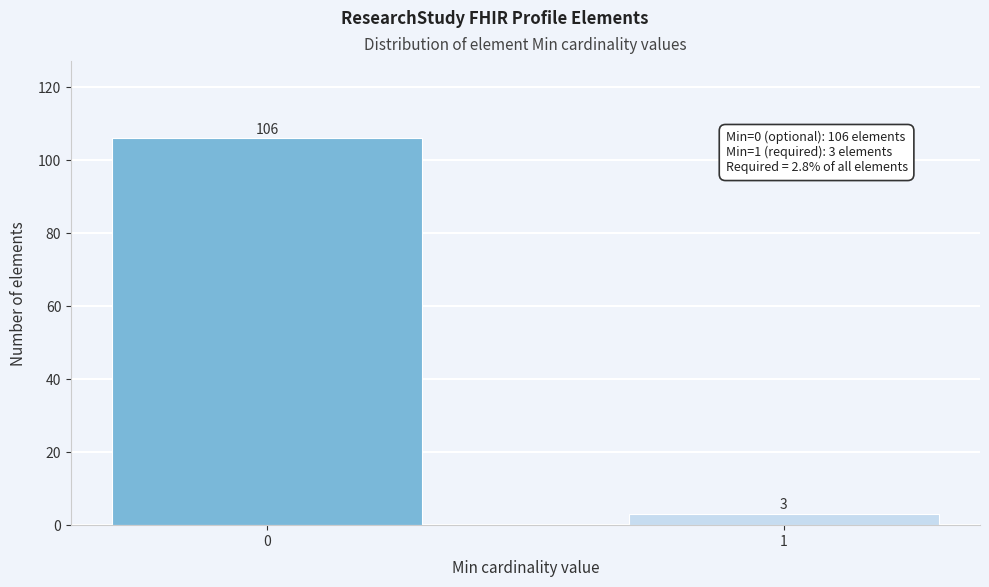

Reading left to right, list all the values displayed in this chart.

106	3